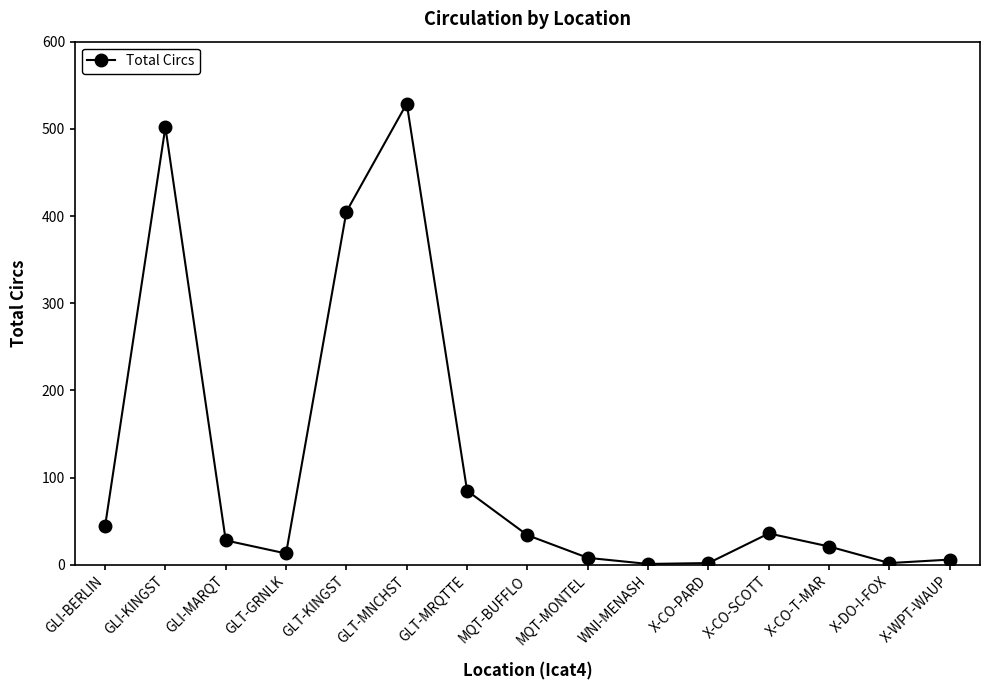

How many points are higher than both their immediate neighbors (excluding endpoints)?

3